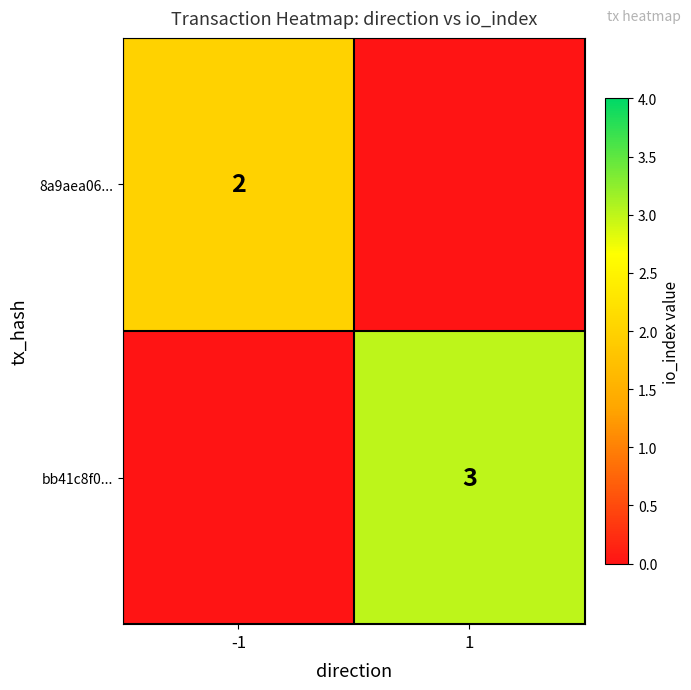

True or false: 8a9aea06... has a value of 3 at -1.

False